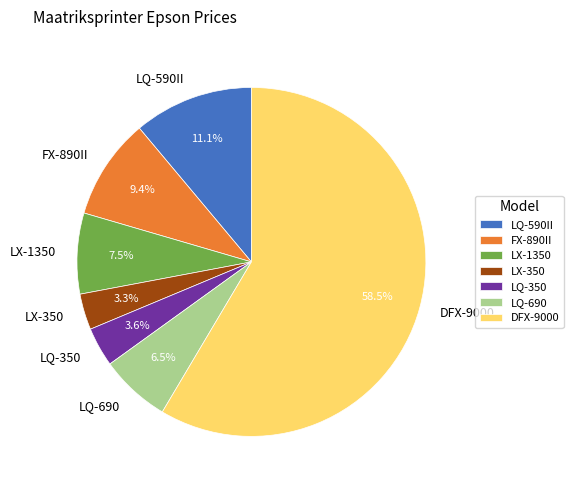

To the nearest percent, what is the average slice percentage?

14%